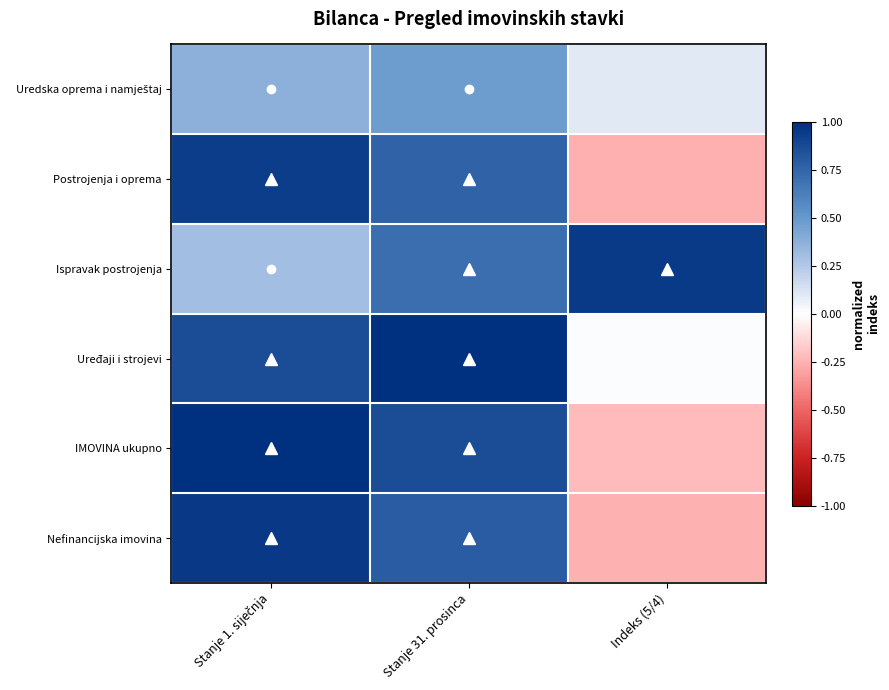

List the series in order of their peak value, highest first.

Uređaji i strojevi, IMOVINA ukupno, Nefinancijska imovina, Ispravak postrojenja, Postrojenja i oprema, Uredska oprema i namještaj